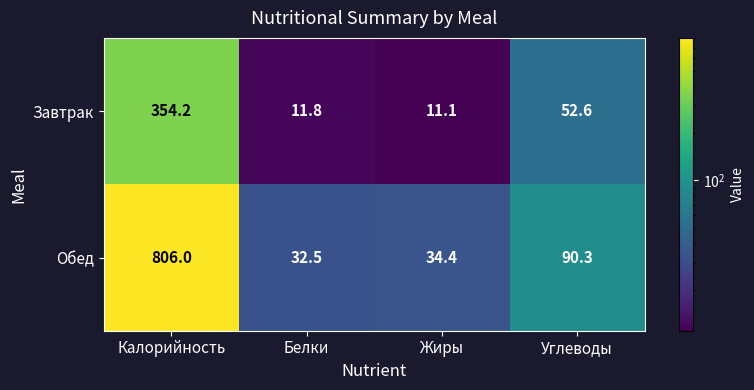

What is the sum of all Завтрак values?

429.7